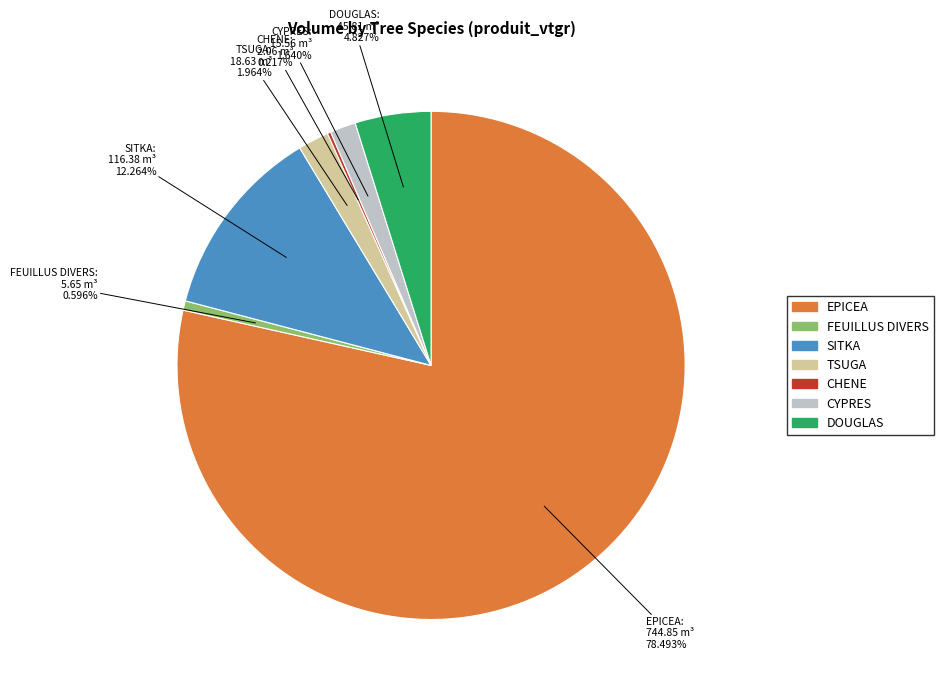

To the nearest percent, what is the difference between the largest and smallest slice percentages?

78%